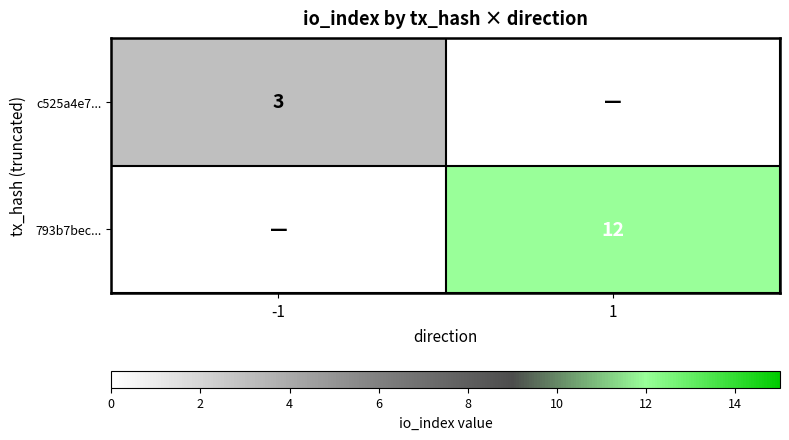

What is the greatest value displayed?

12